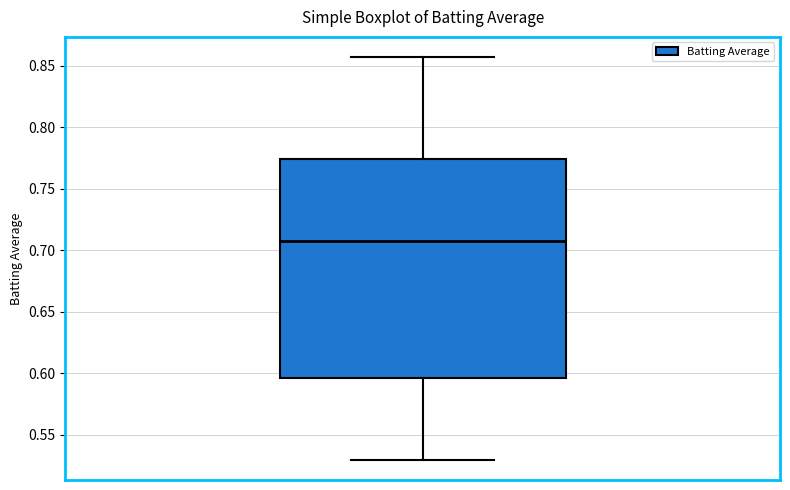

Read this box plot against the y-axis: the position of the median line, the range covered by the box, and the ends of both whiskers. The values are not printed on the chart, so give them approximately, as read against the axis.

median 0.705, box 0.595 to 0.775, whiskers 0.530 to 0.855